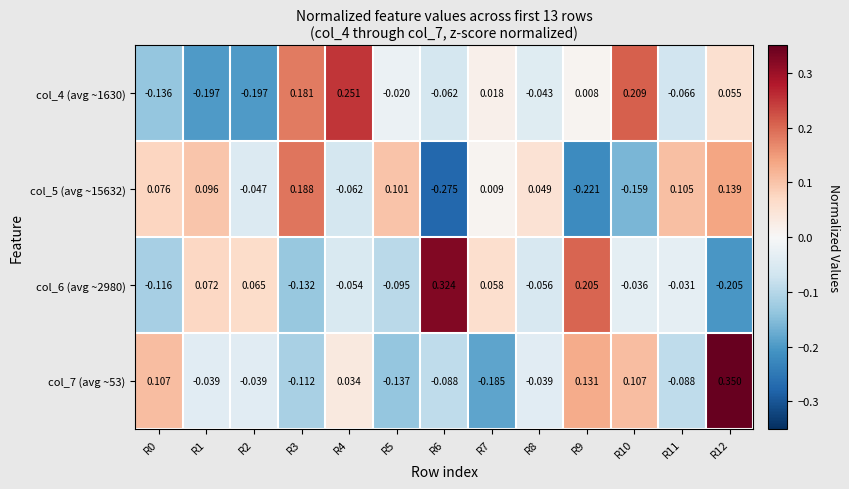

Is the value of col_5 (avg ~15632) at R3 greater than the value of col_4 (avg ~1630) at R2?

Yes